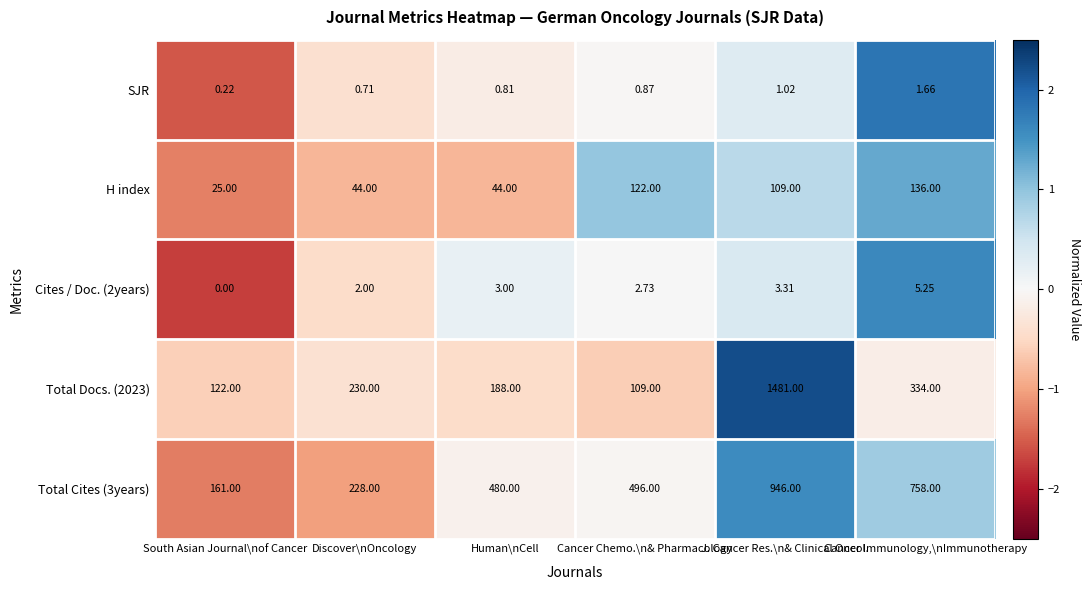

At which category is the sum across all series the highest?

J. Cancer Res.\n& Clinical Oncol.